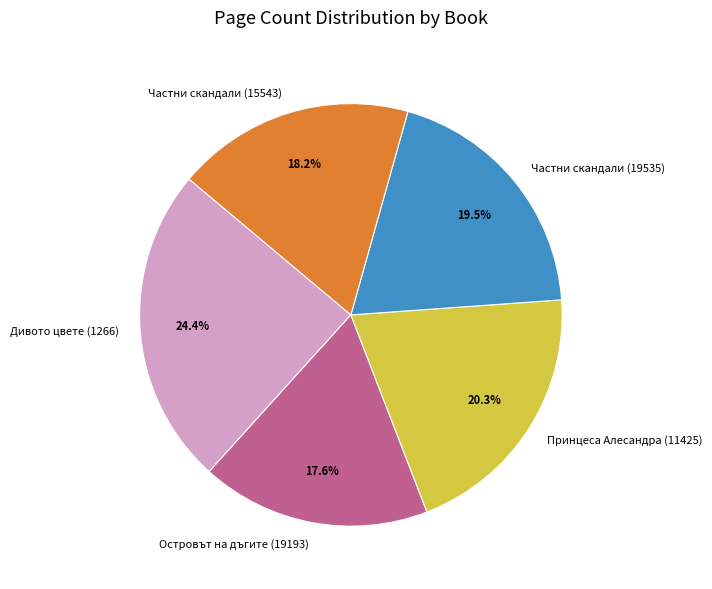

Rank the categories by value from lowest to highest.

Островът на дъгите (19193), Частни скандали (15543), Частни скандали (19535), Принцеса Алесандра (11425), Дивото цвете (1266)